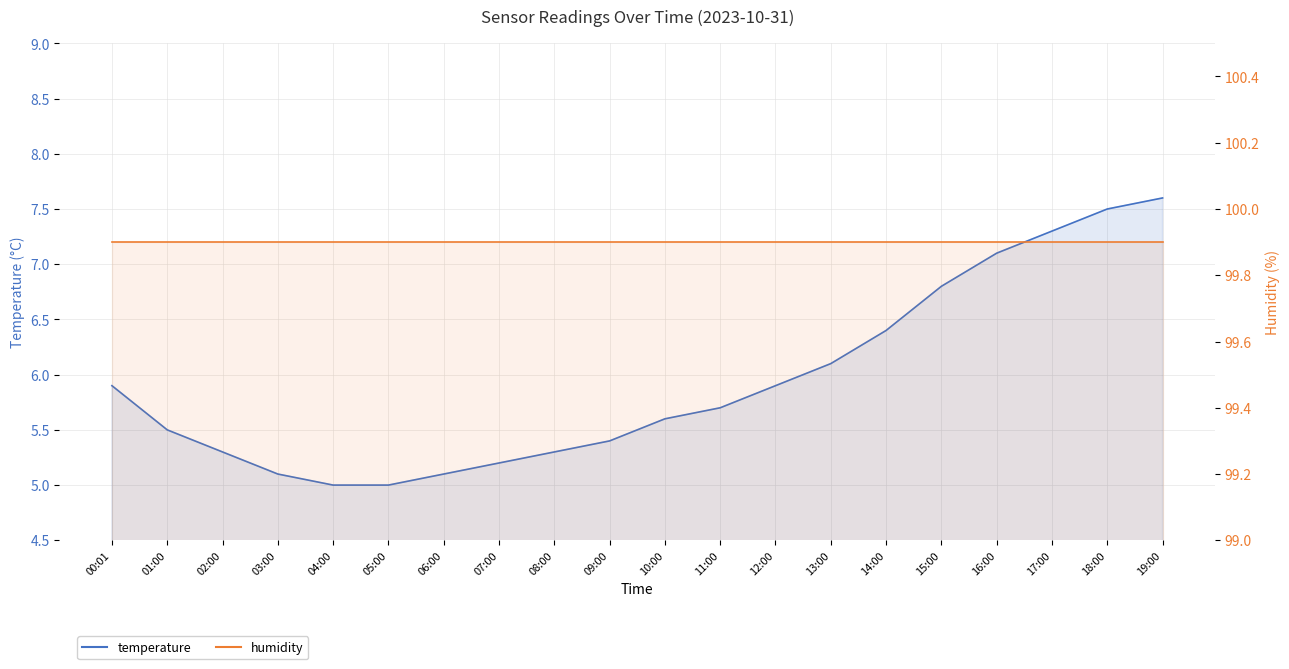

What is the total value across all series at 09:00?

105.3